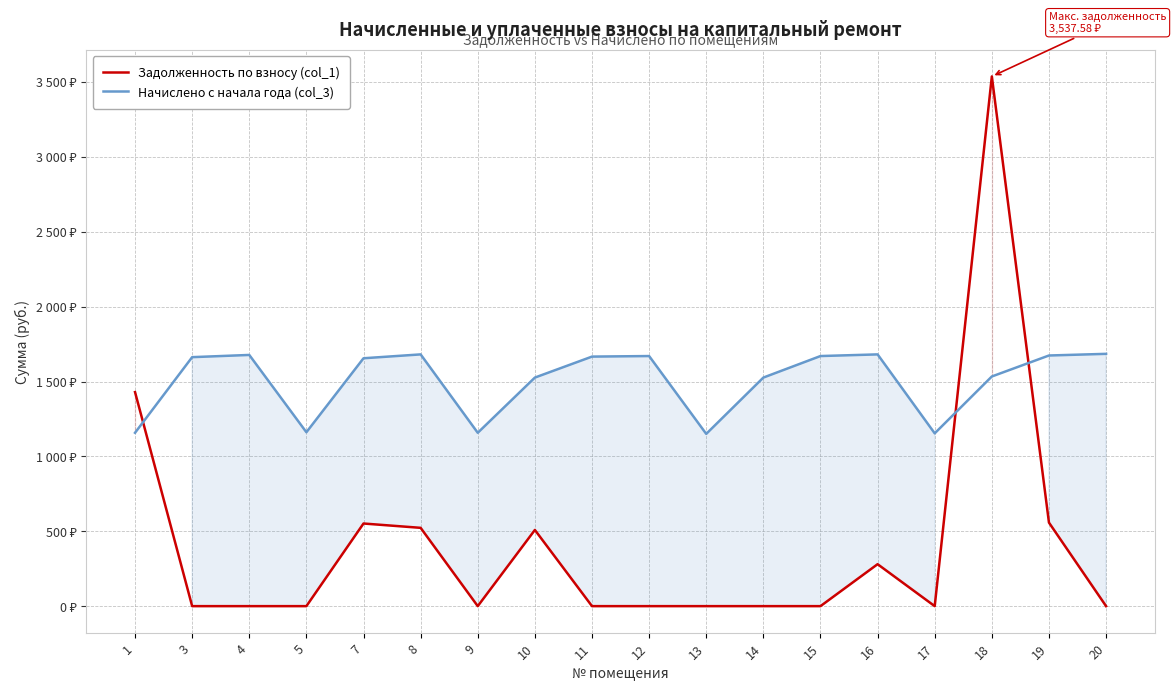

Where is Задолженность по взносу (col_1) nearest to the value 1768?

1